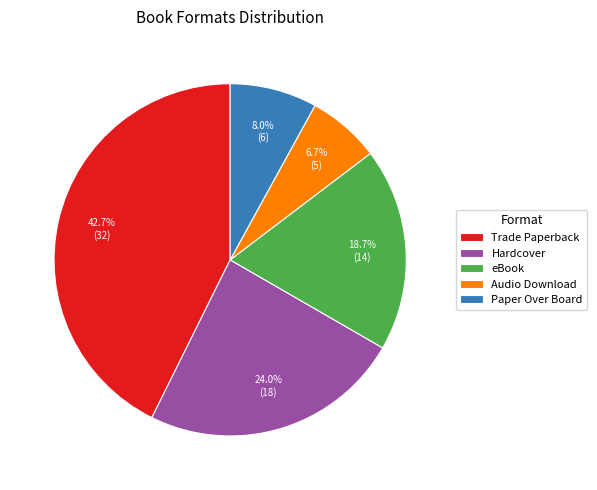

Does any single category account for the majority?

No